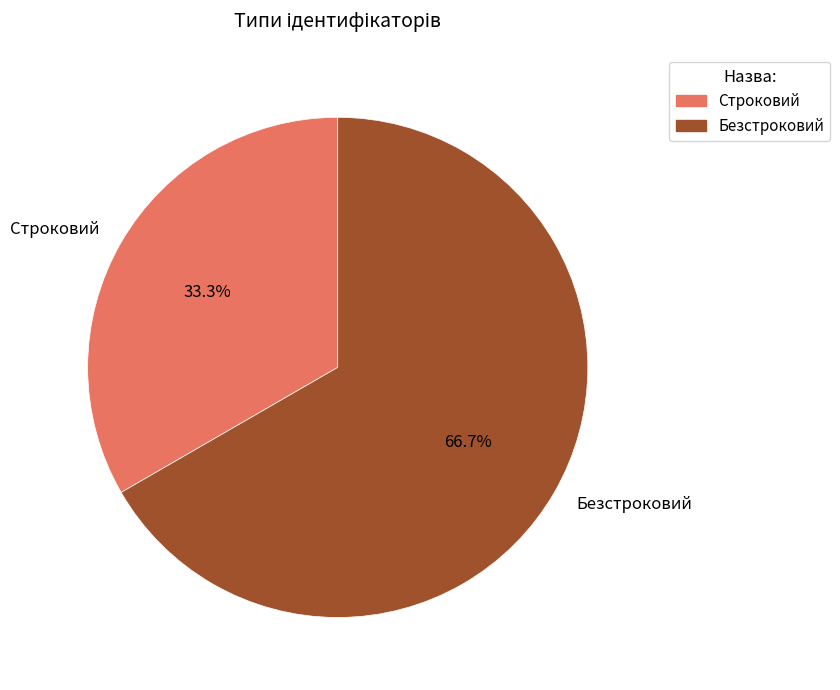

How many segments does this pie chart have?

2